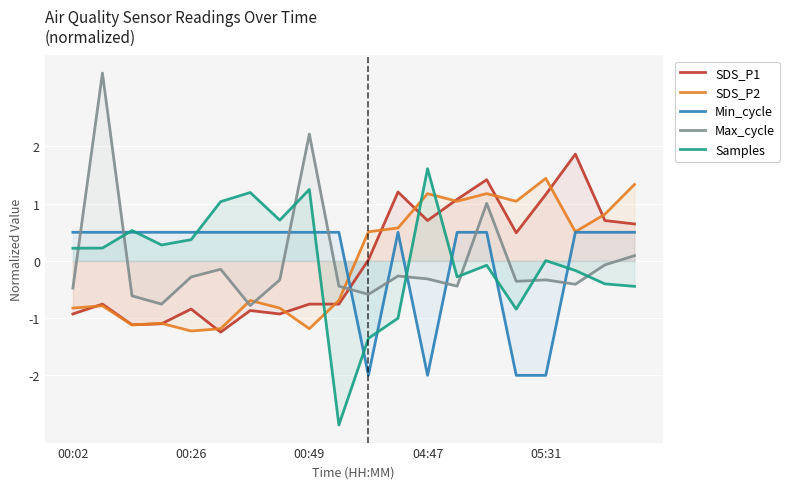

True or false: Max_cycle and SDS_P1 intersect in this chart.

True